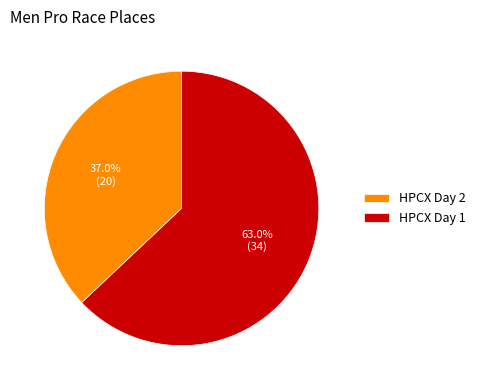

Is the sum of HPCX Day 2 and HPCX Day 1 greater than half?

Yes